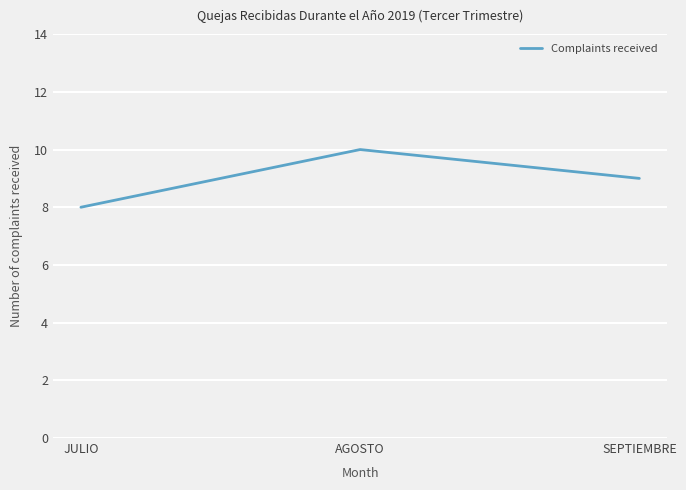

What position from the left is JULIO?

1